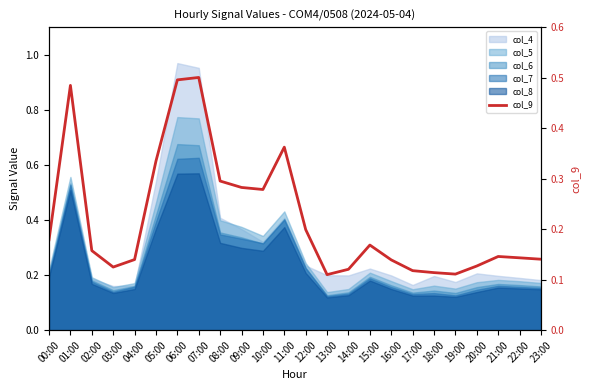

What is the approximate value at 00:00?

0.2